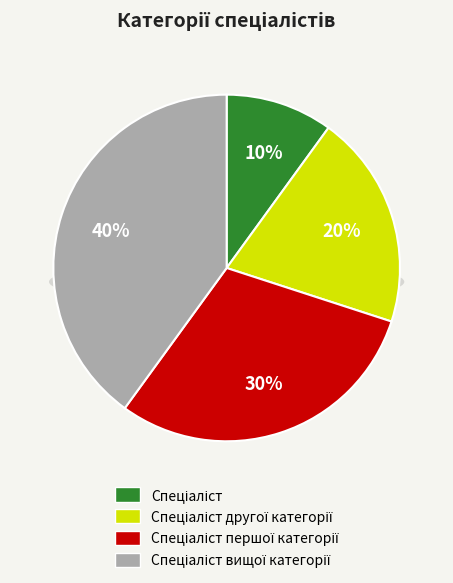

What is the ratio of the value at Спеціаліст першої категорії to the value at Спеціаліст вищої категорії?

0.8